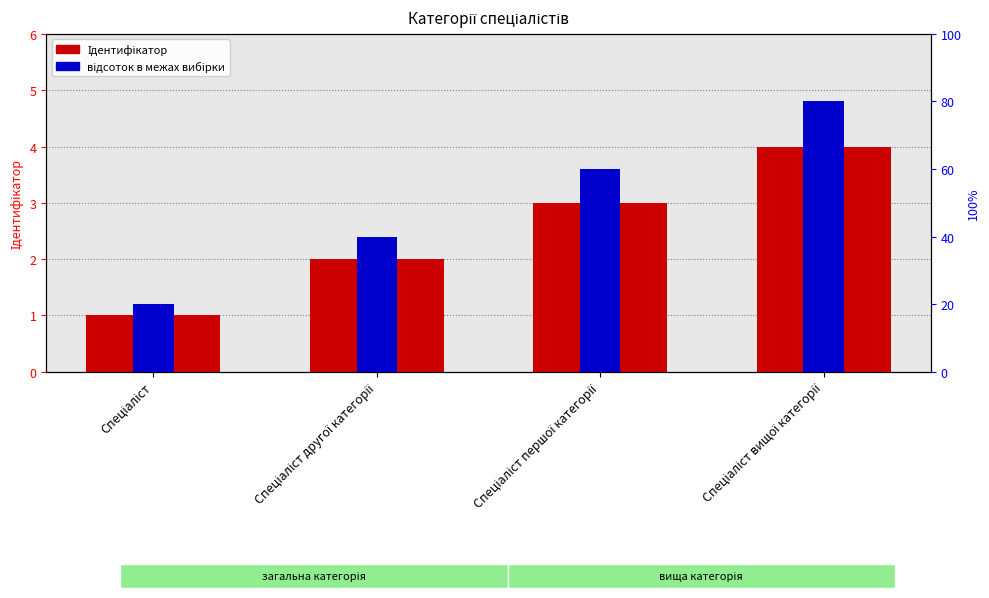

What is the difference between the maximum and minimum values in the Ідентифікатор series?

3